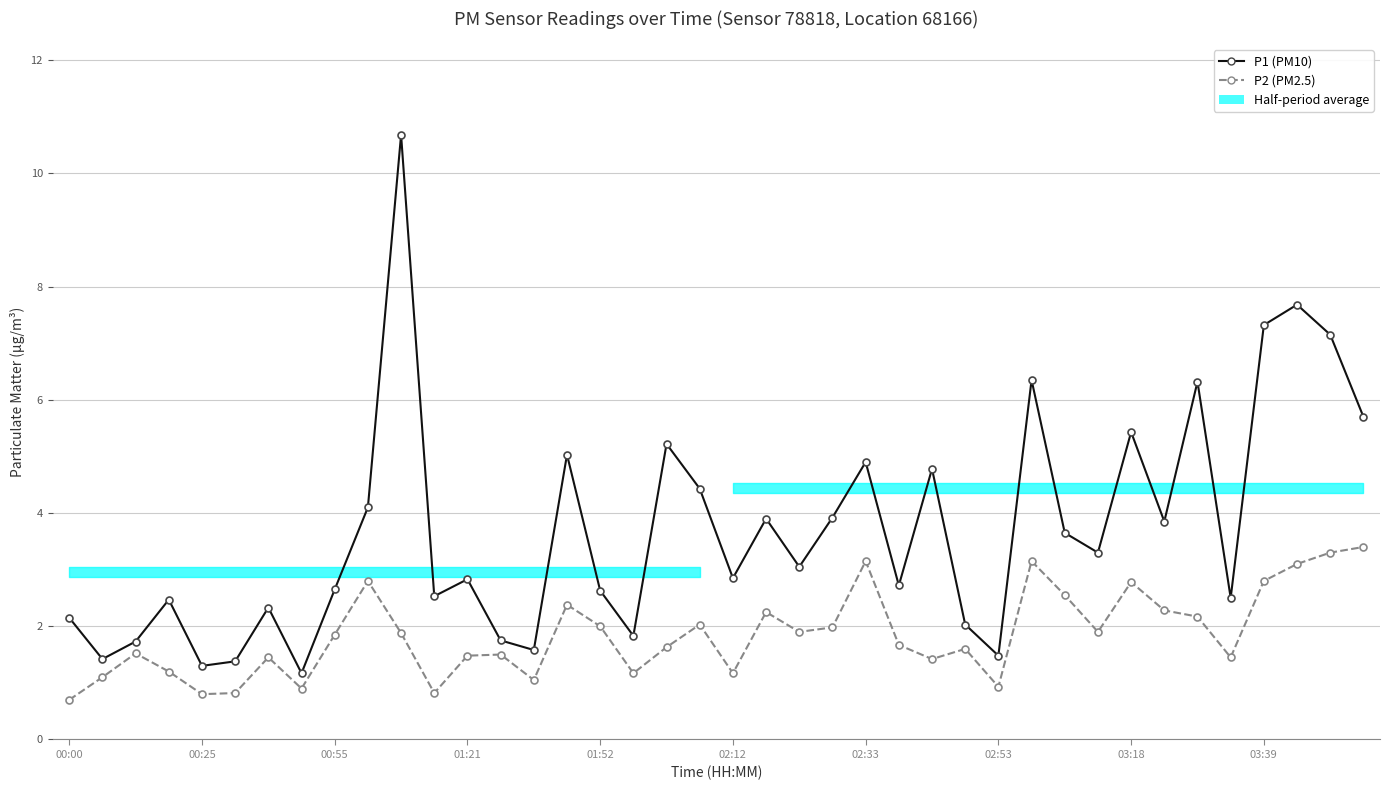

Rank the series by their average value, from highest to lowest.

P1 (PM10), P2 (PM2.5)